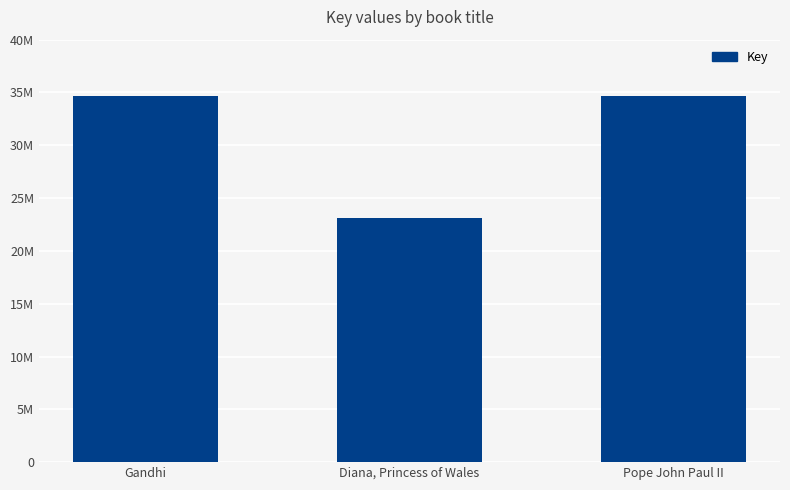

Reading right to left, what are all the values shown in this chart?

34696855	23070942	34698733